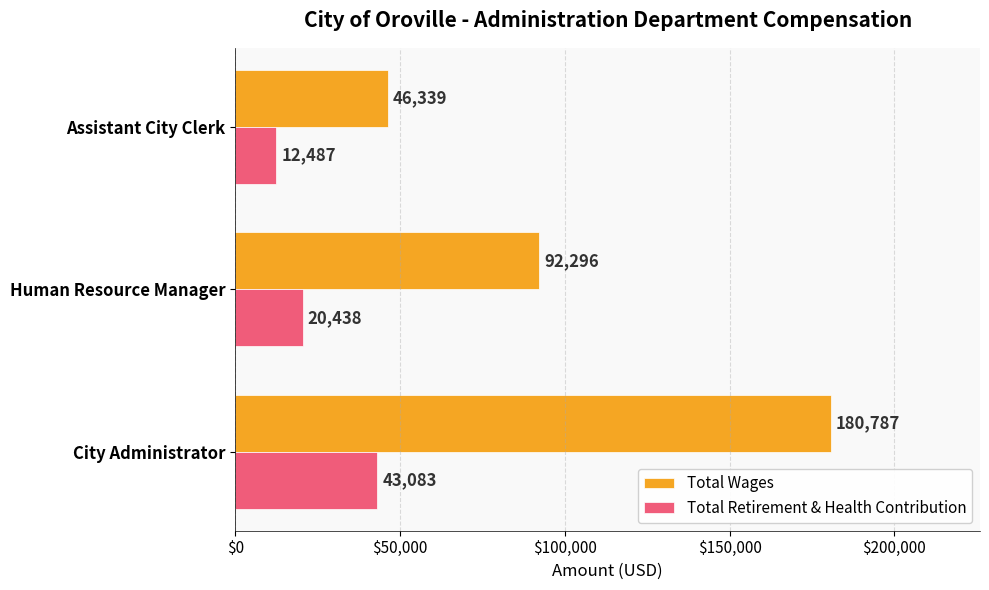

Which category has the lowest value across all series?

Assistant City Clerk